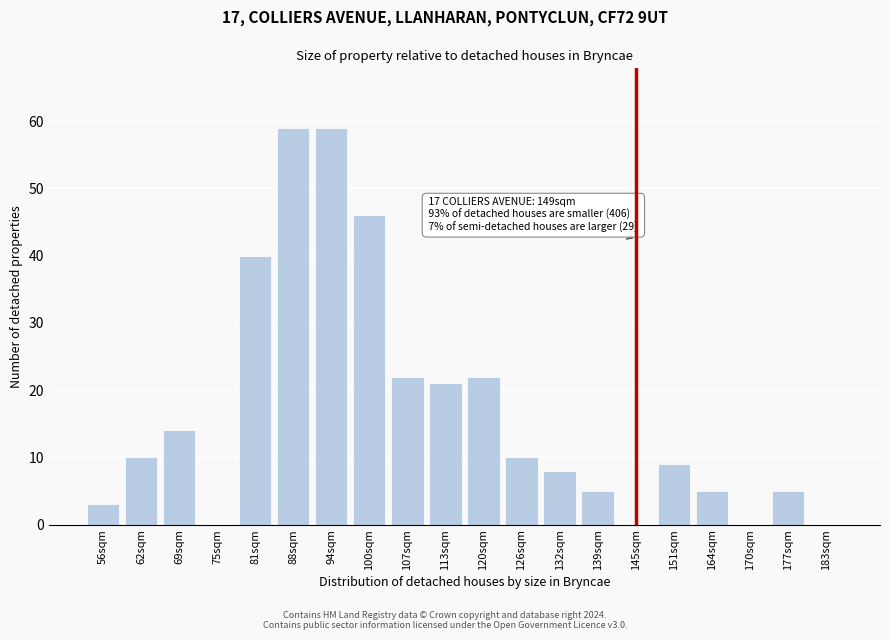

Reading left to right, what are all the values shown in this chart?

56sqm=3	62sqm=10	69sqm=14	75sqm=0	81sqm=40	88sqm=59	94sqm=59	100sqm=46	107sqm=22	113sqm=21	120sqm=22	126sqm=10	132sqm=8	139sqm=5	145sqm=0	151sqm=9	164sqm=5	170sqm=0	177sqm=5	183sqm=0